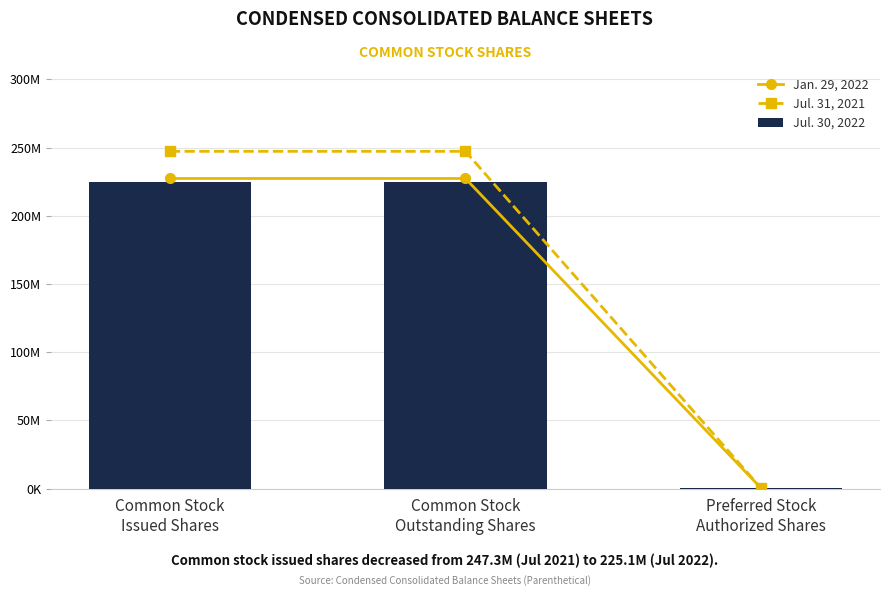

At which category is the sum across all series the highest?

Common Stock
Issued Shares